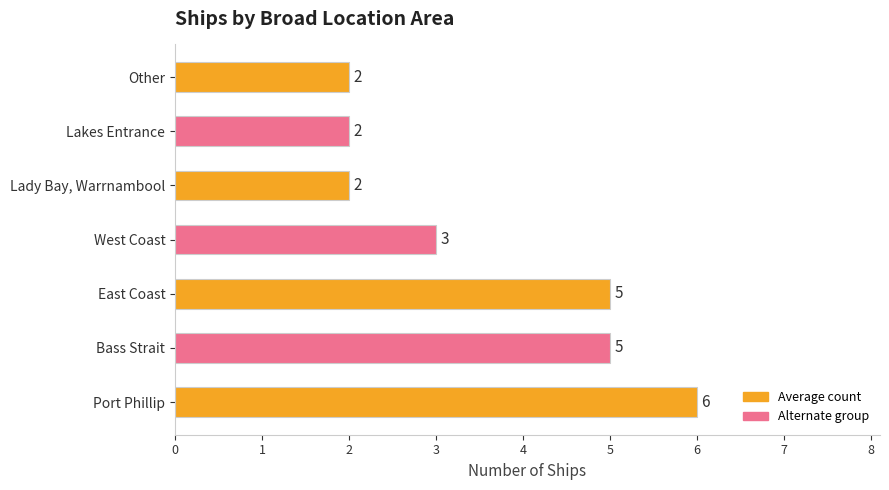

Count the values in the range 2 to 5.

6